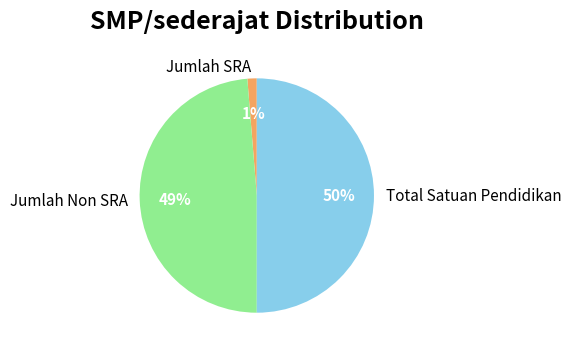

Which category has the biggest portion of the pie?

Total Satuan Pendidikan